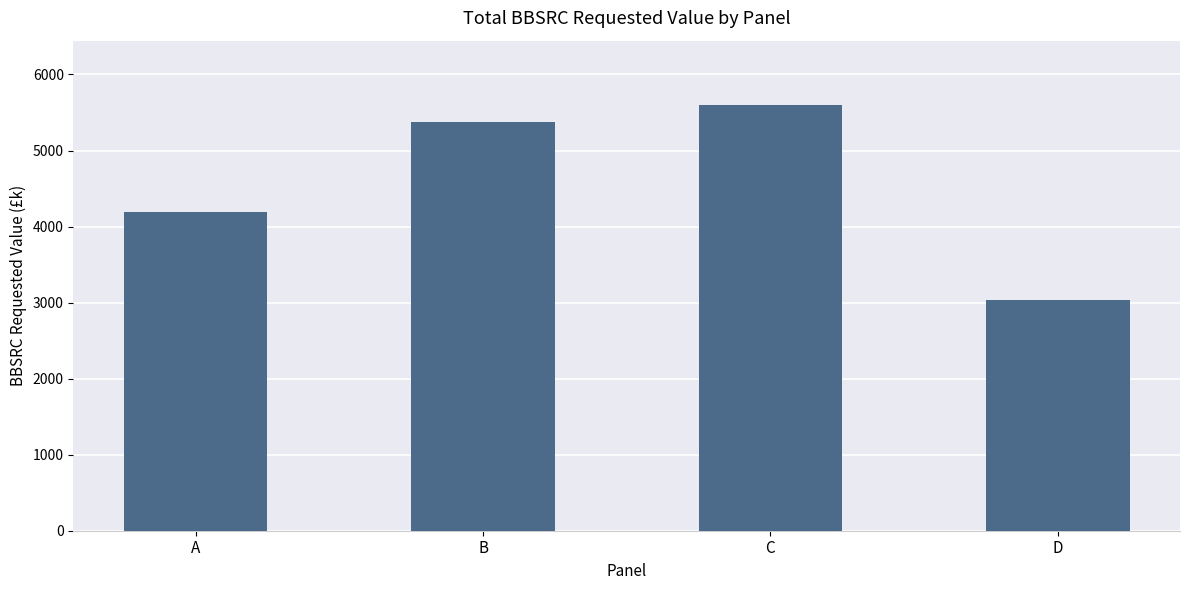

The value at C is 5604. True or false?

True